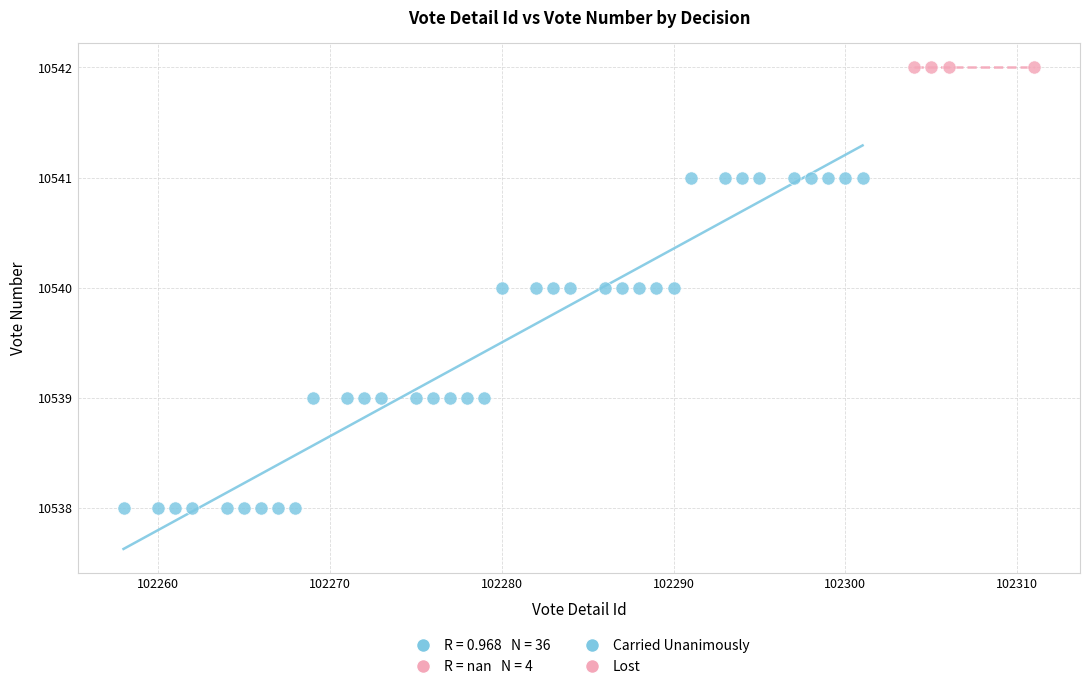

Which series reaches the minimum Y coordinate?

Carried Unanimously